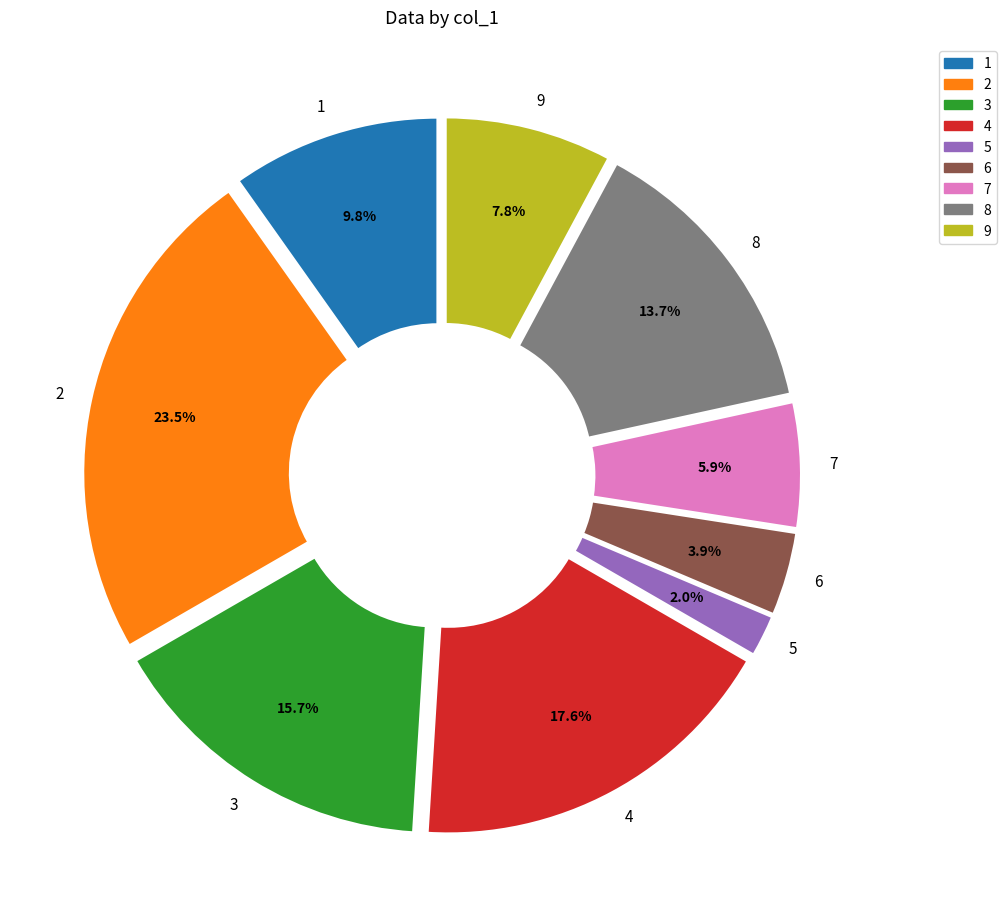

Which slice is the smallest?

5